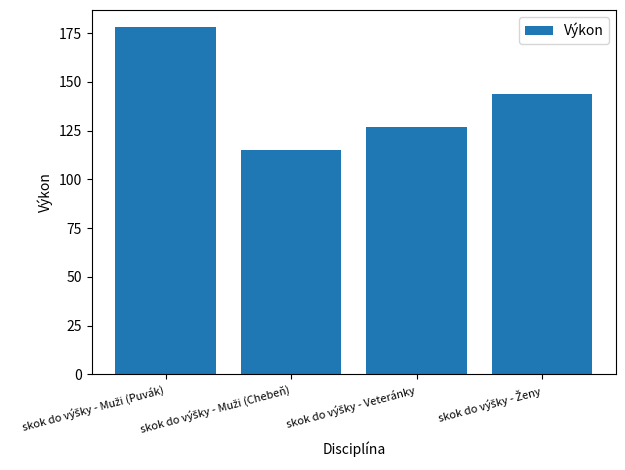

What is the value of the 3rd bar from the left?

127